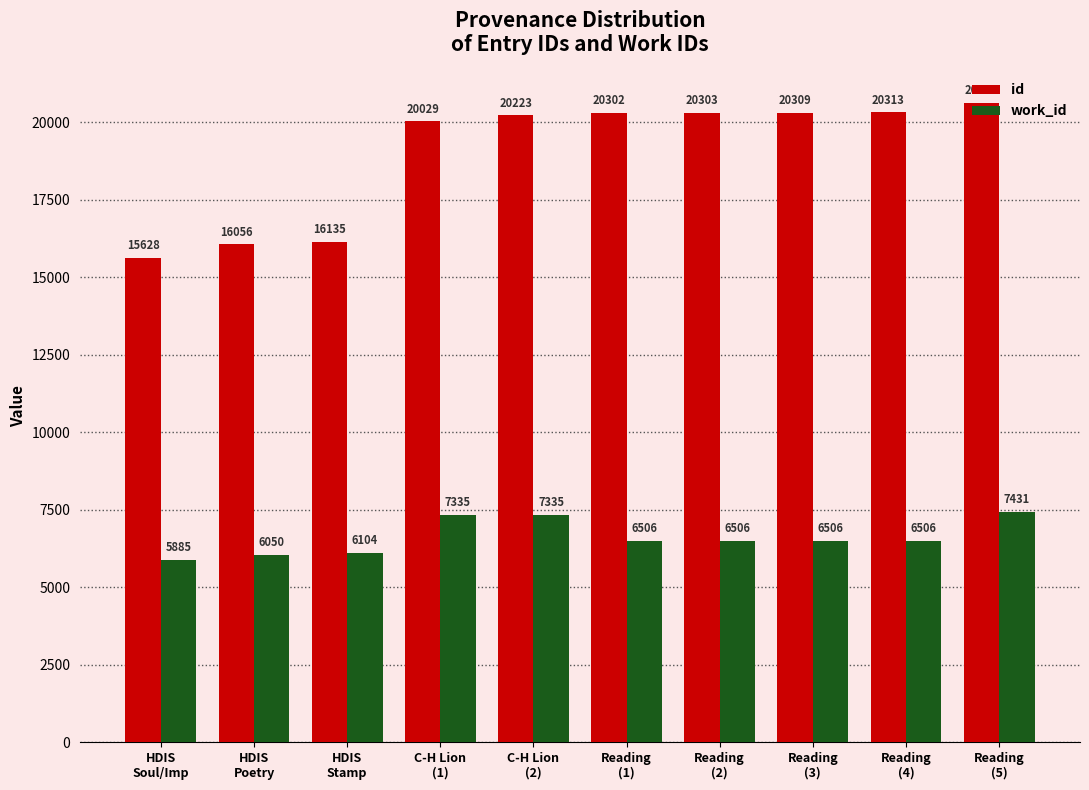

At which category is the sum across all series the highest?

Reading
(5)